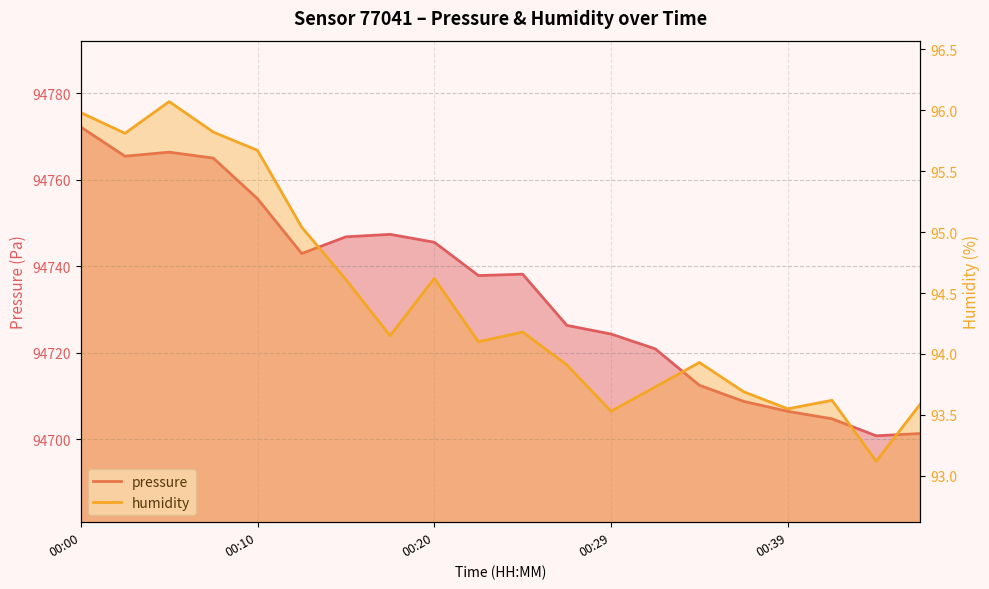

Is the value of pressure at 00:00 greater than the value of humidity at 00:17?

Yes